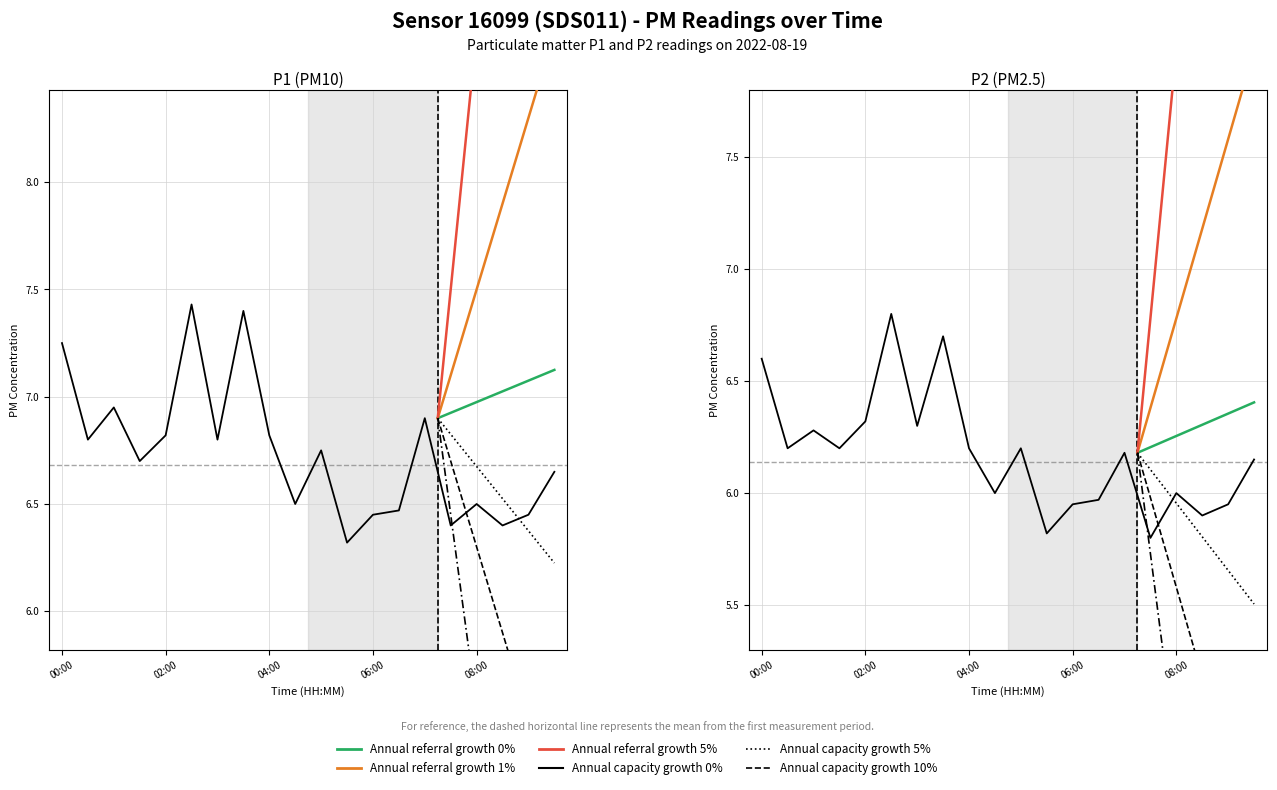

True or false: P1 and P2 cross at least once.

False